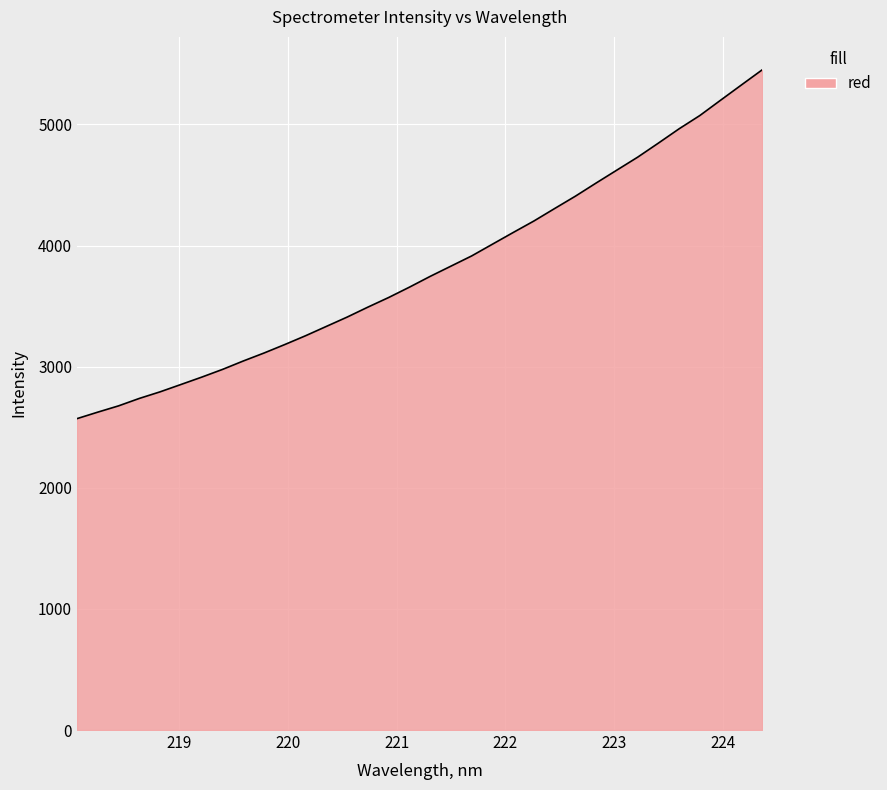

What is the average value?

3807.8